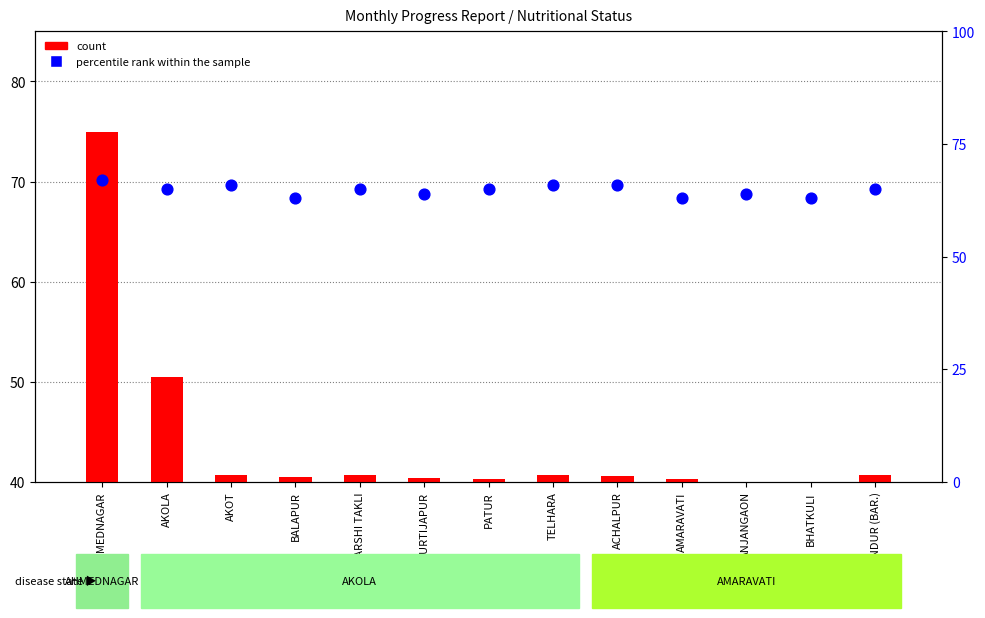

At which category is the sum across all series the highest?

AHMEDNAGAR